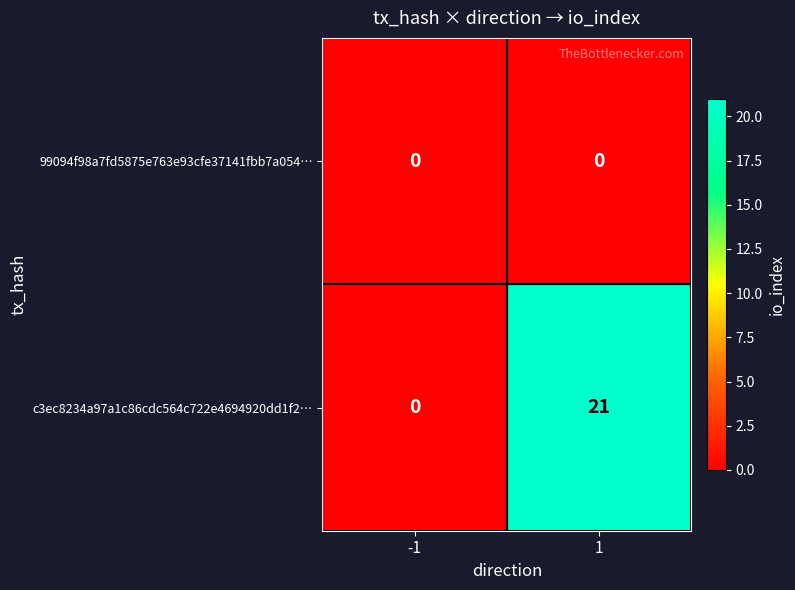

How many data points does each series have?

2